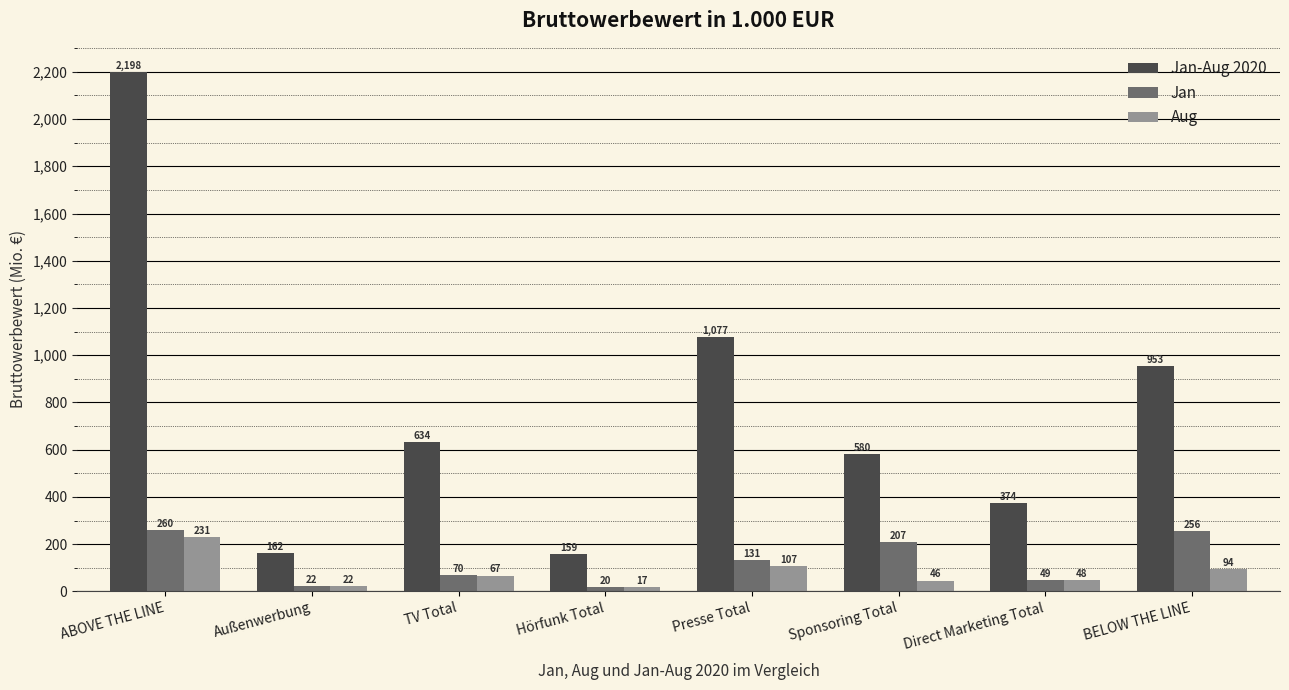

Which label corresponds to the largest value in the chart?

ABOVE THE LINE